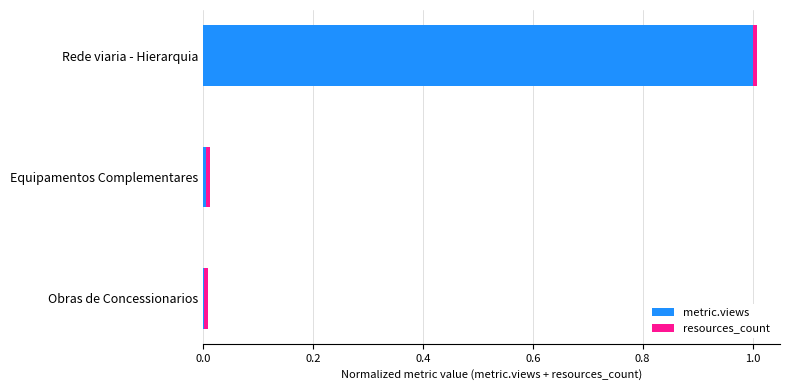

True or false: metric.views has a value of 1.0 at Rede viaria - Hierarquia.

True